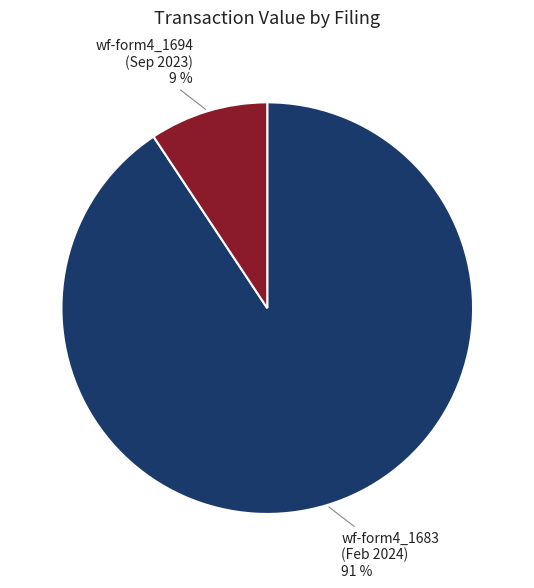

Is there a majority slice in this chart?

Yes